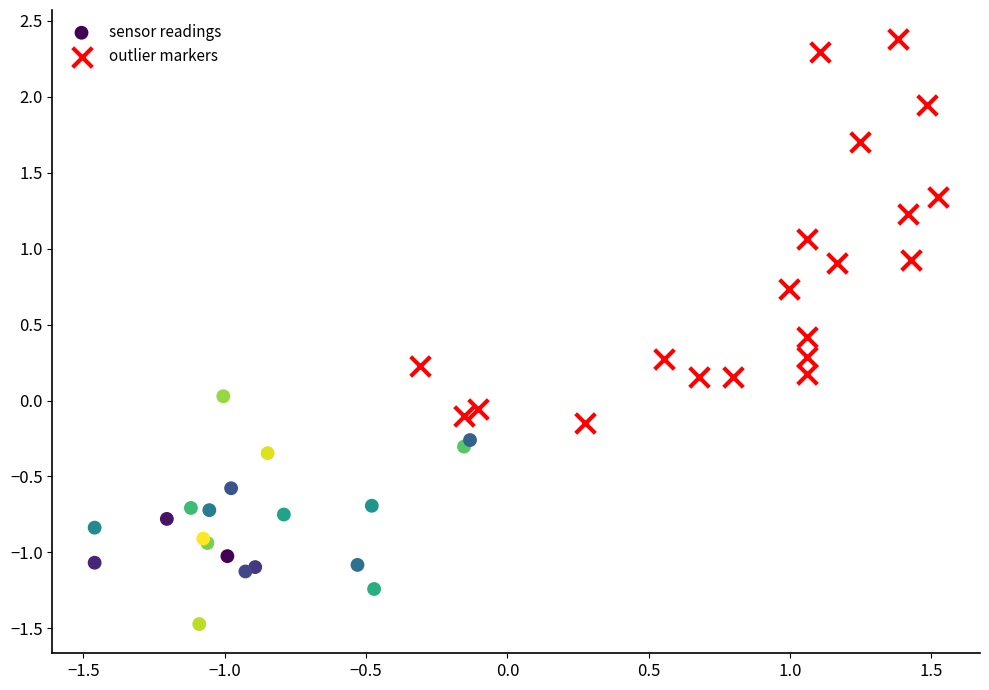

Which series contains the lowest Y value?

sensor readings